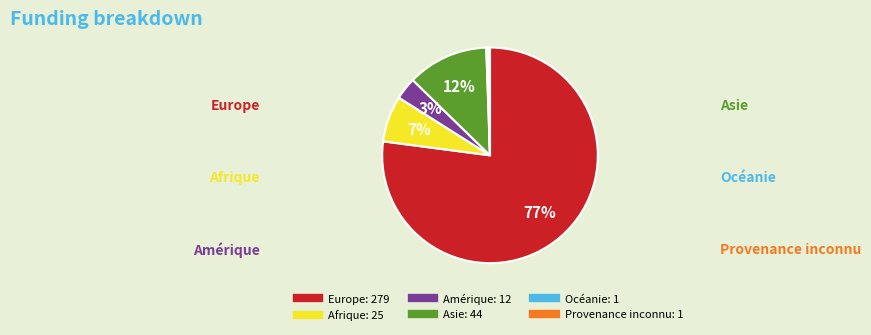

Combined, do Europe and Afrique account for over 50%?

Yes